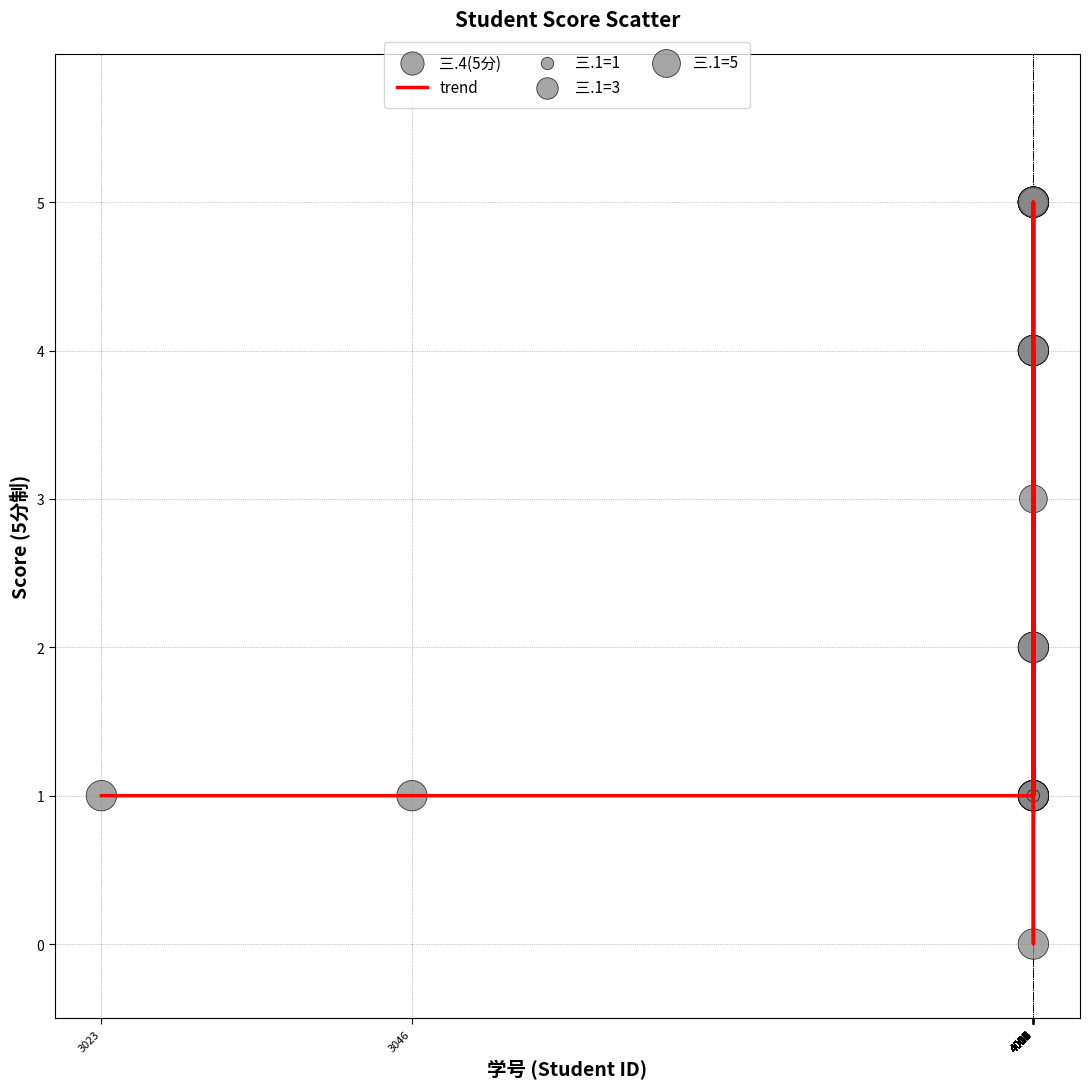

What is the difference between the maximum and minimum values?

5